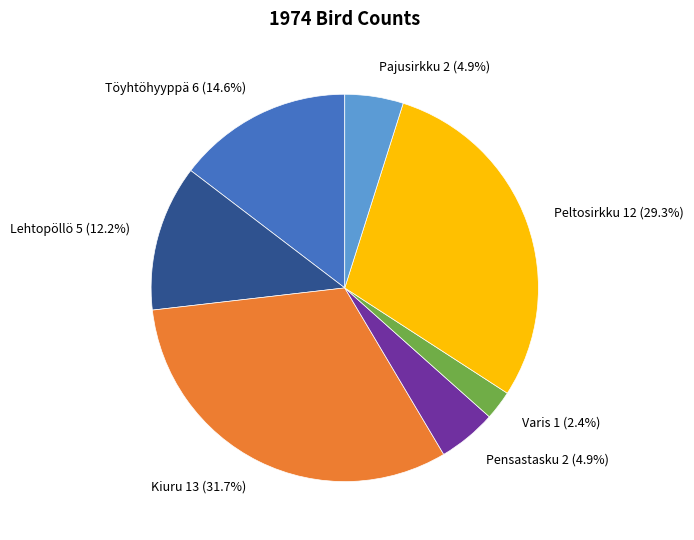

To the nearest percent, what percentage of the pie is Pensastasku?

5%